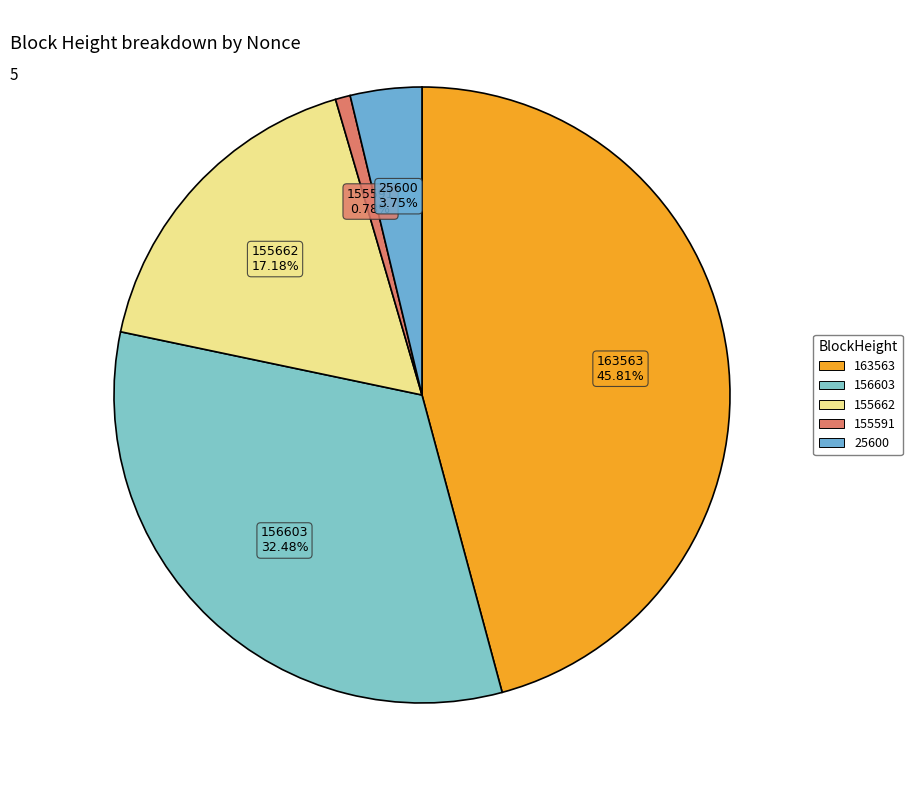

Which category has the biggest portion of the pie?

163563